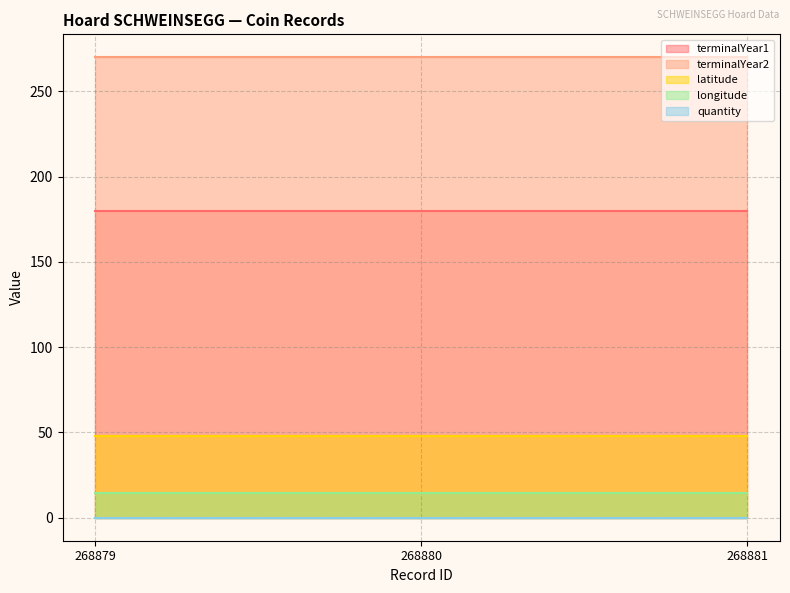

Which series changed the most between 268879 and 268881?

terminalYear1